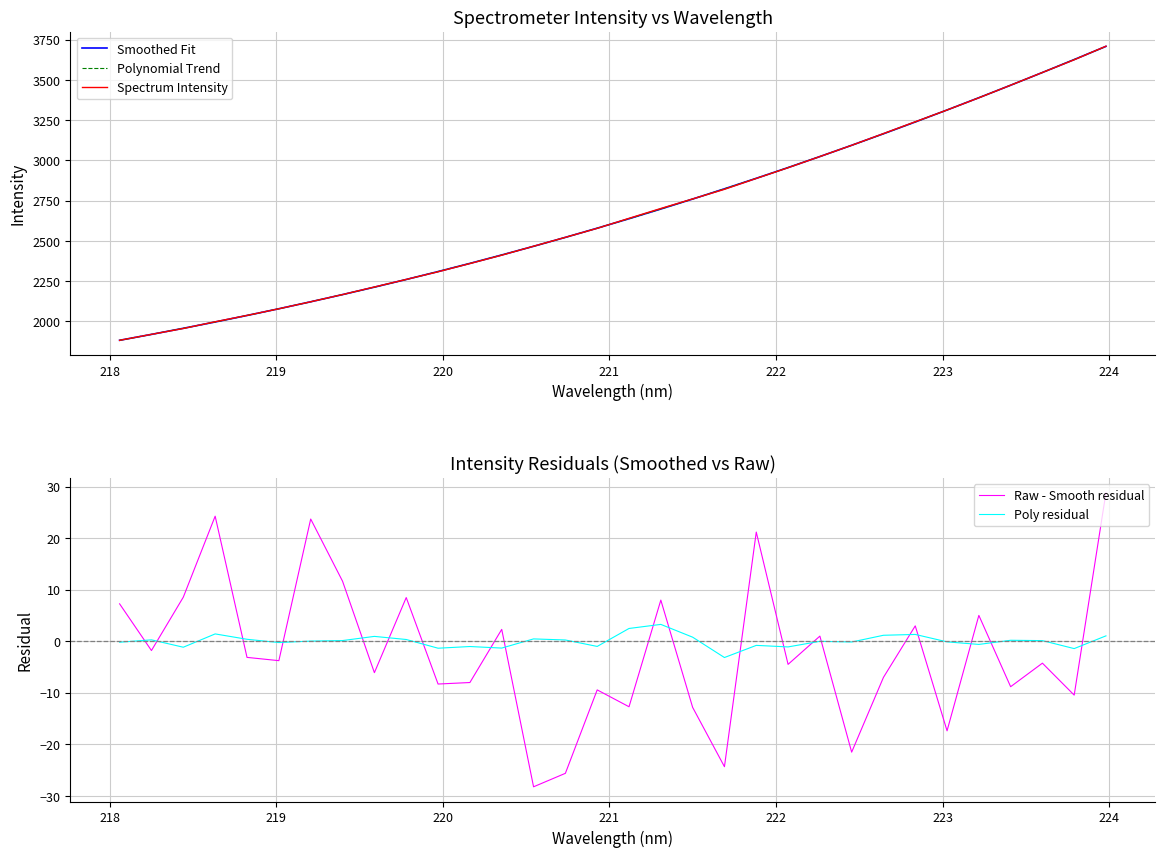

True or false: Raw - Smooth residual and Poly residual intersect in this chart.

True